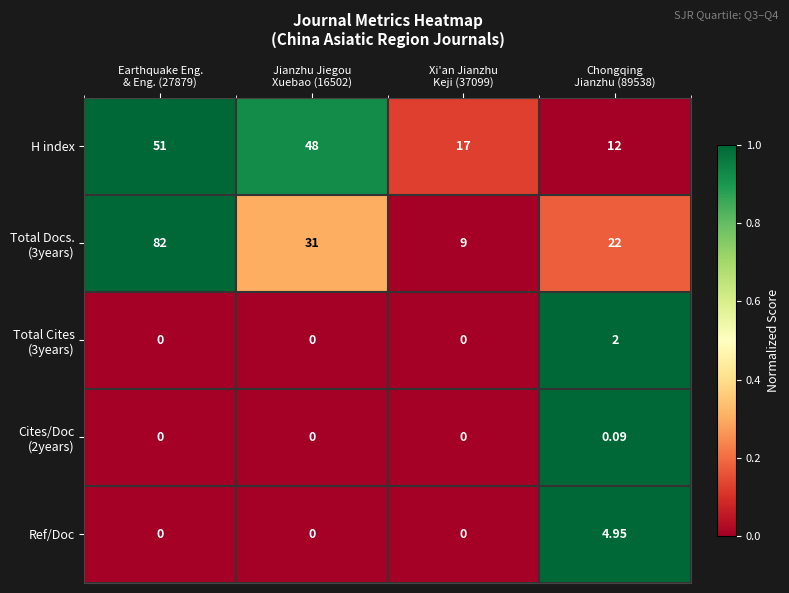

How many categories are shown in the chart?

4